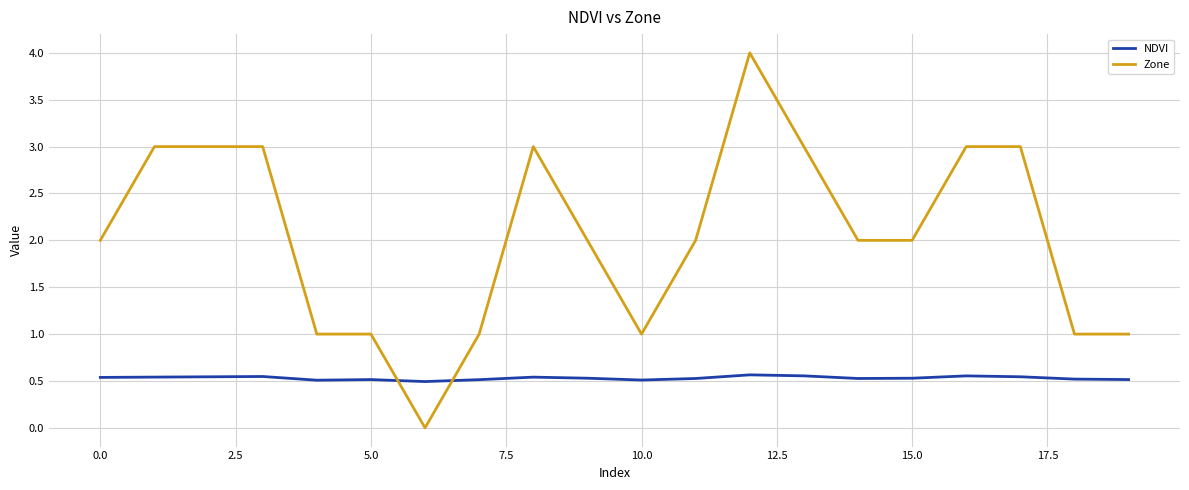

True or false: NDVI and Zone cross at least once.

True